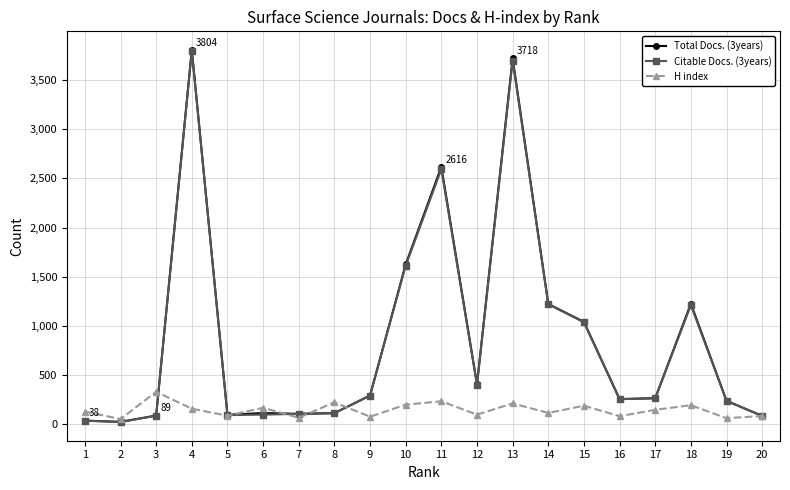

Where does the Total Docs. (3years) series first go above 266?

4